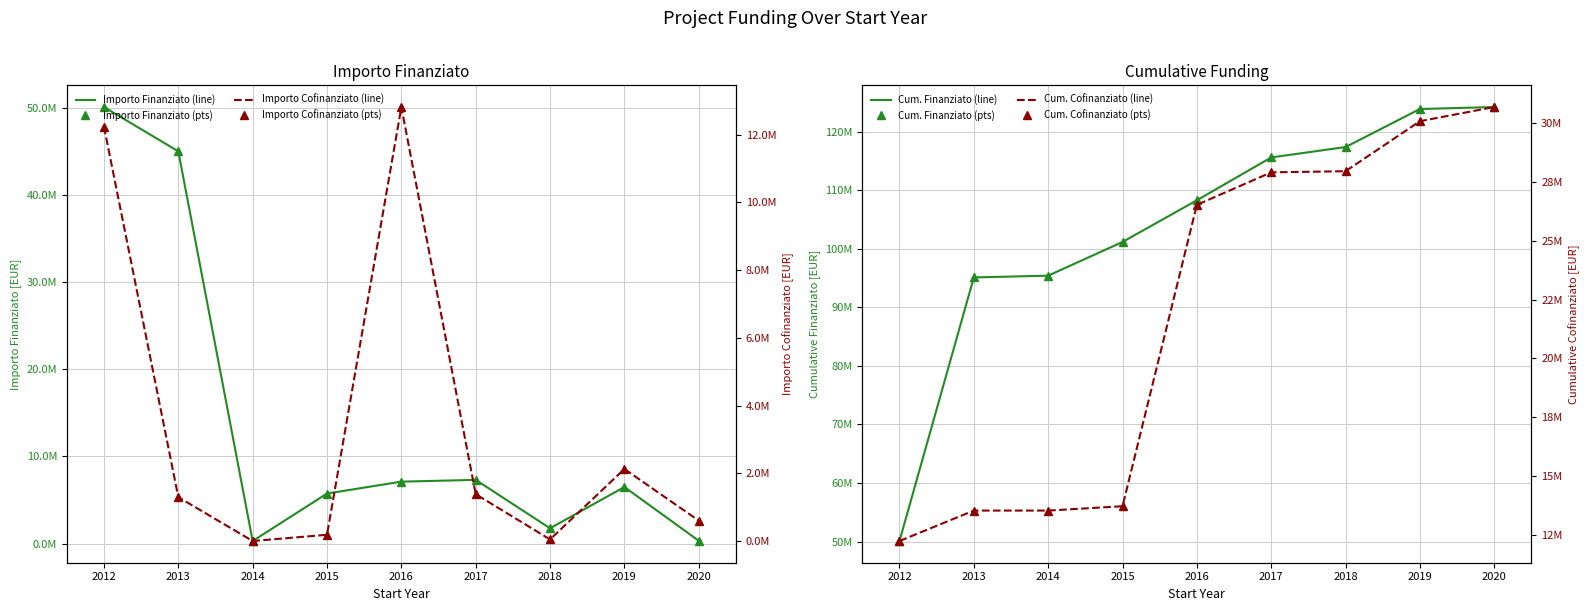

List the series in order of their overall mean, highest first.

Importo Finanziato, Importo Cofinanziato